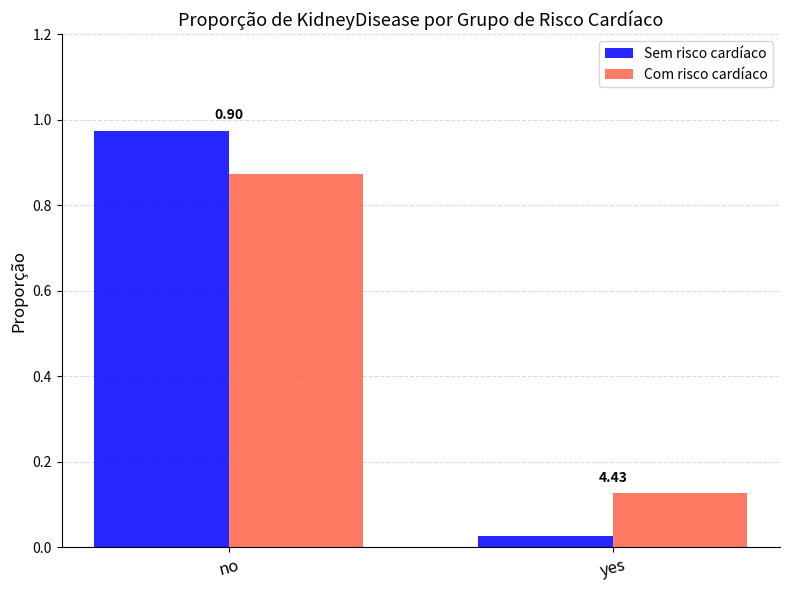

Which category has the lowest value in the Sem risco cardíaco series?

yes